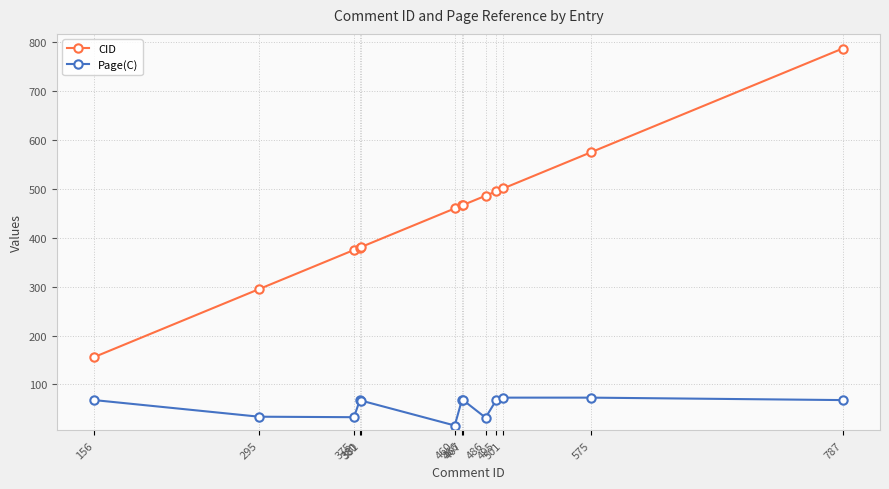

How many values in the CID series are below 466?

6